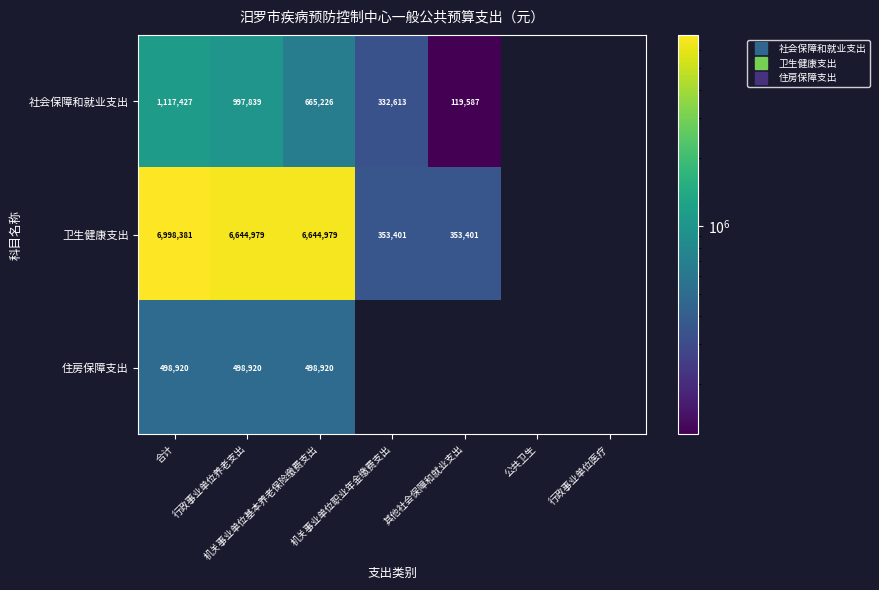

Is the value of 社会保障和就业支出 at 机关事业单位职业年金缴费支出 greater than the value of 卫生健康支出 at 其他社会保障和就业支出?

No